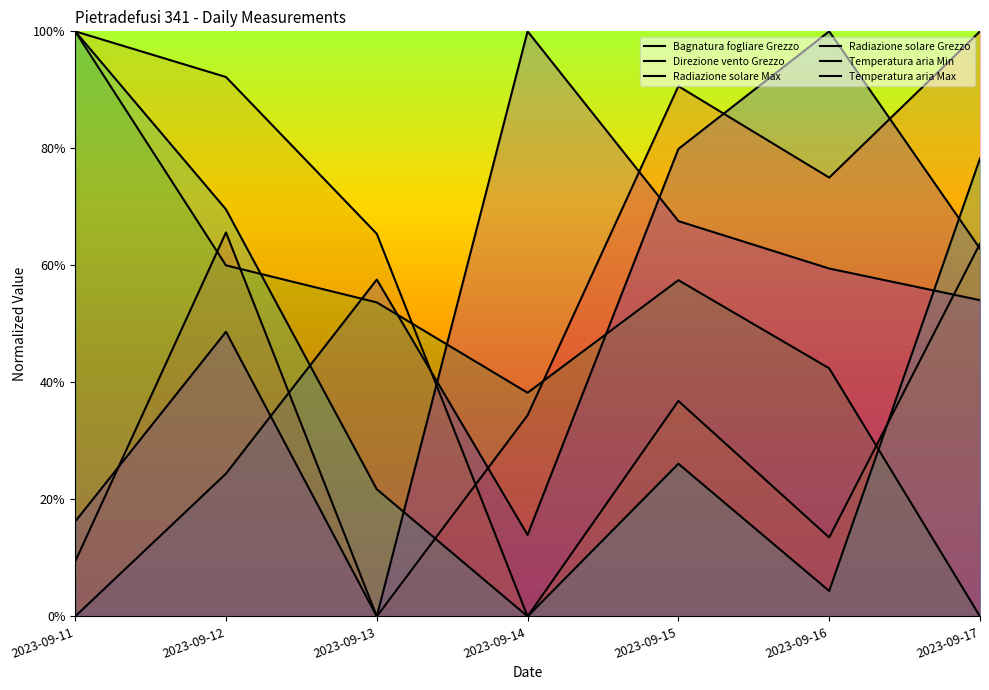

At which category does the chart reach its minimum across all series?

2023-09-11